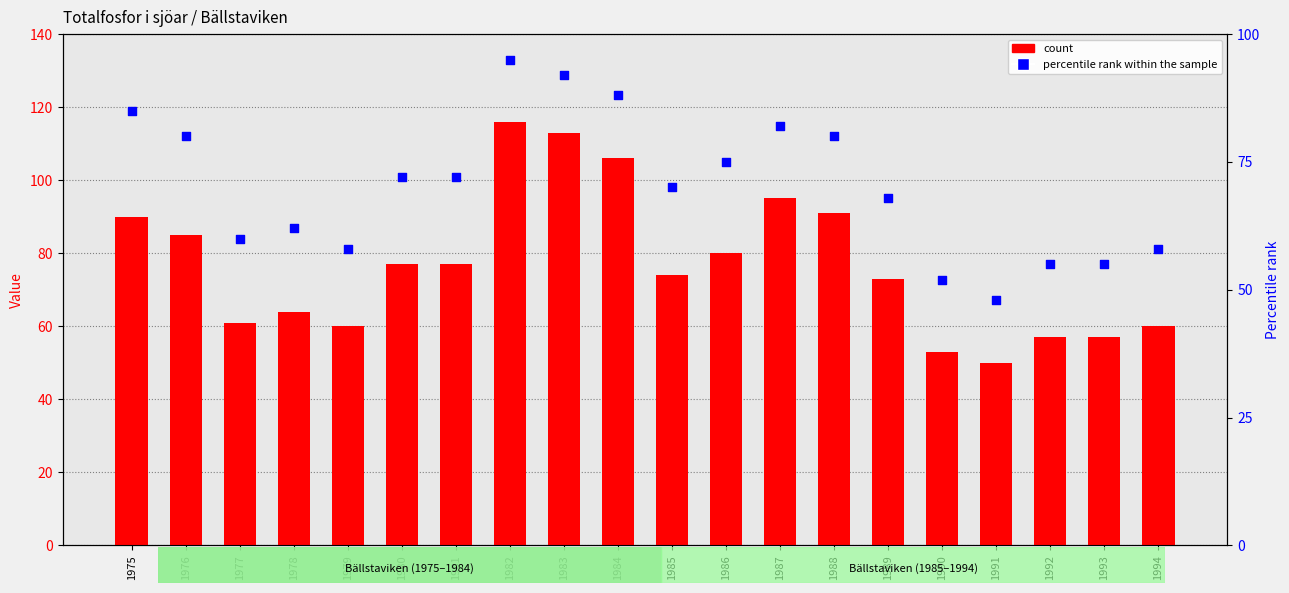

Which series has the widest spread of Y values?

count